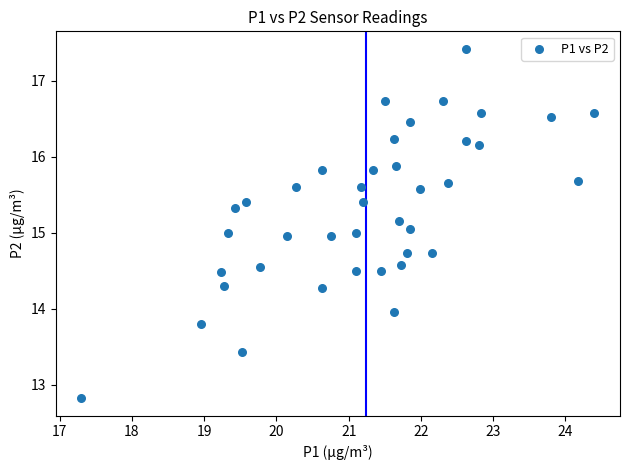

What is the range of Y values (max minus min)?

4.6